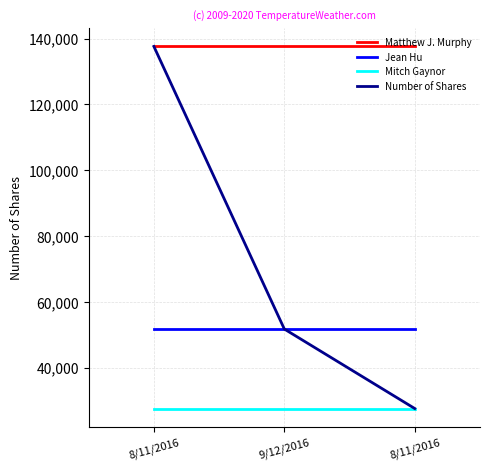

Does the chart have visible grid lines?

Yes